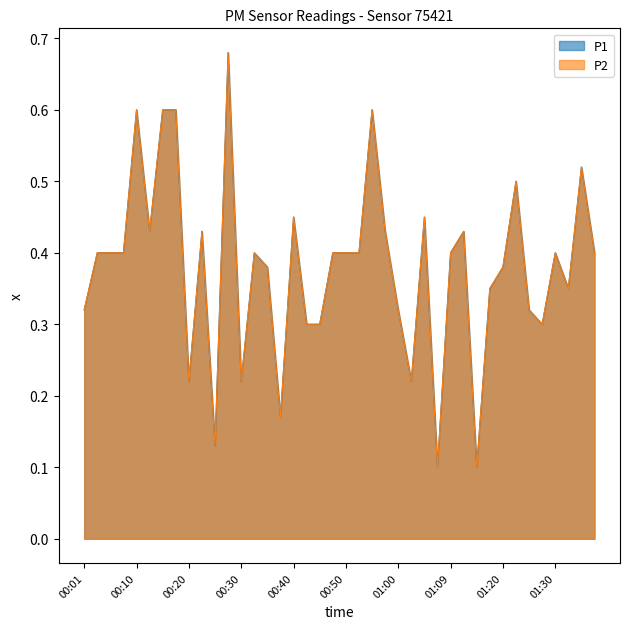

True or false: P2 and P1 intersect in this chart.

False